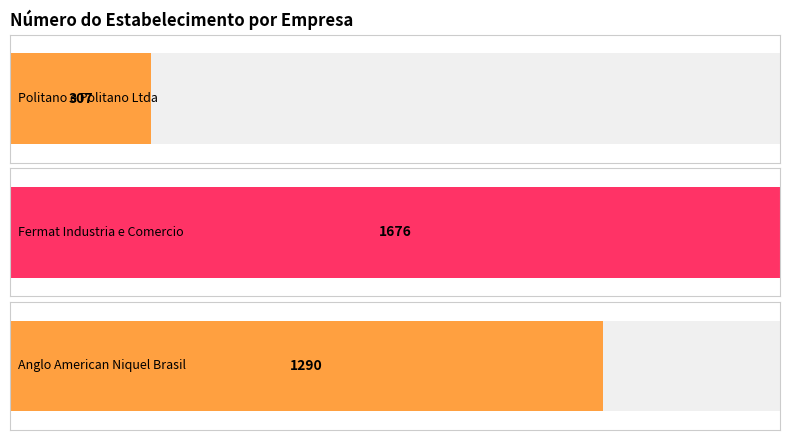

Between Fermat Industria e Comercio and Politano e Politano Ltda, which is larger?

Fermat Industria e Comercio